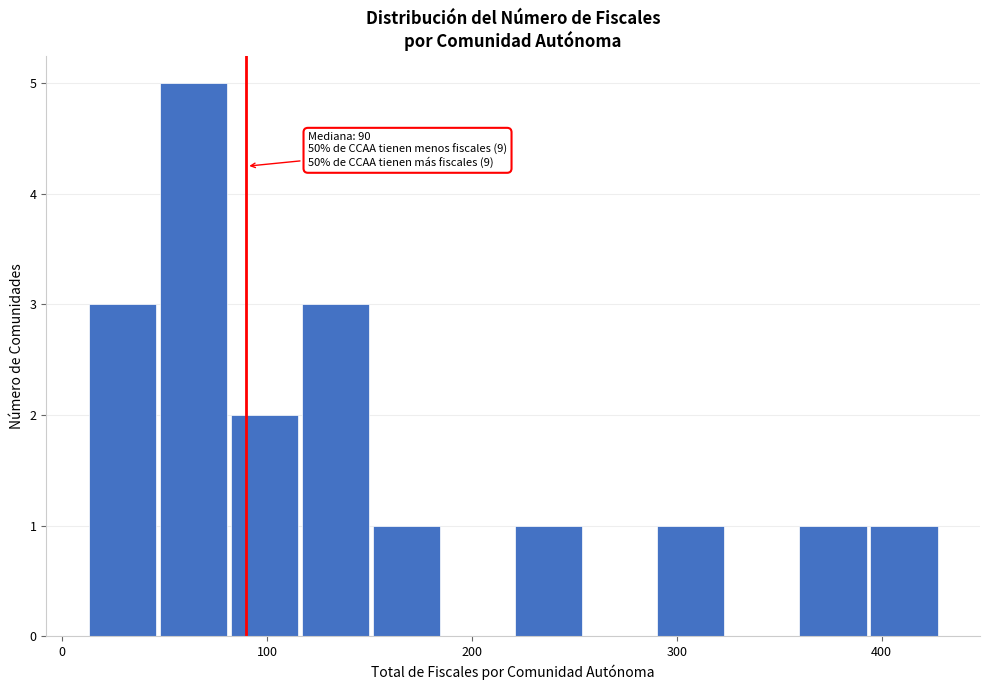

Around what value on the x-axis is the tallest bar? Give the approximate position of its centre, as read against the axis.

60